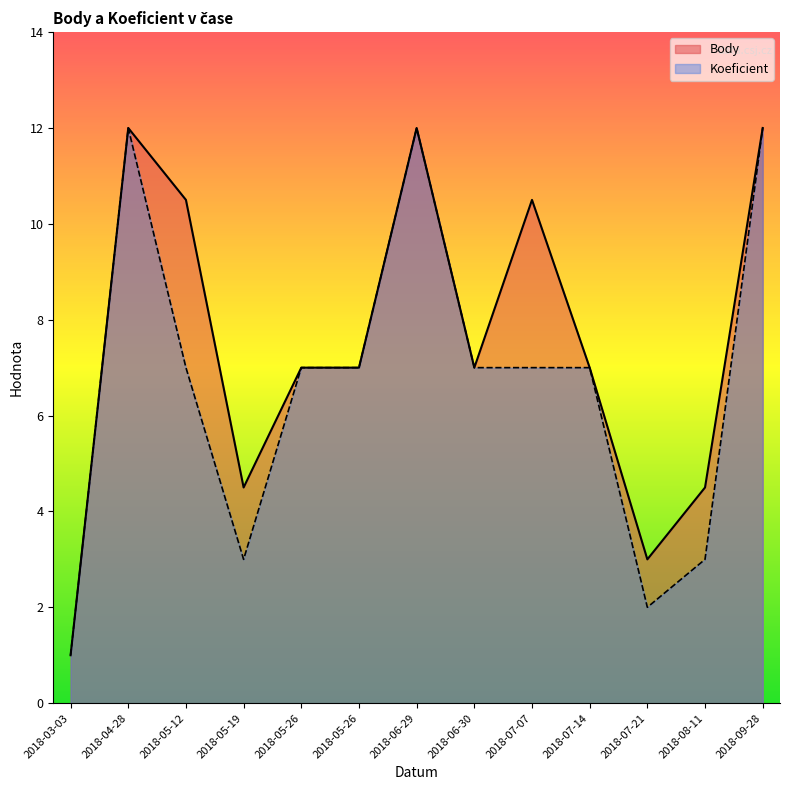

What is the smallest value displayed?

1.0